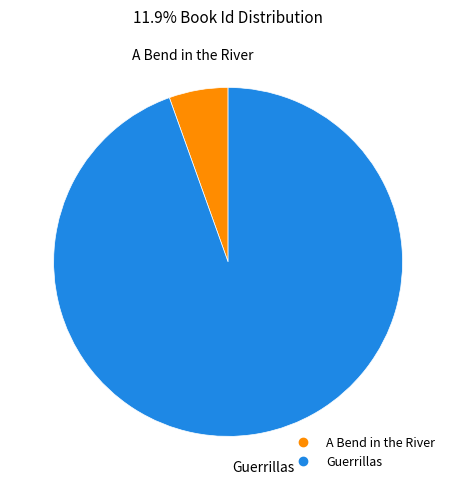

What is the largest slice in the pie chart?

Guerrillas